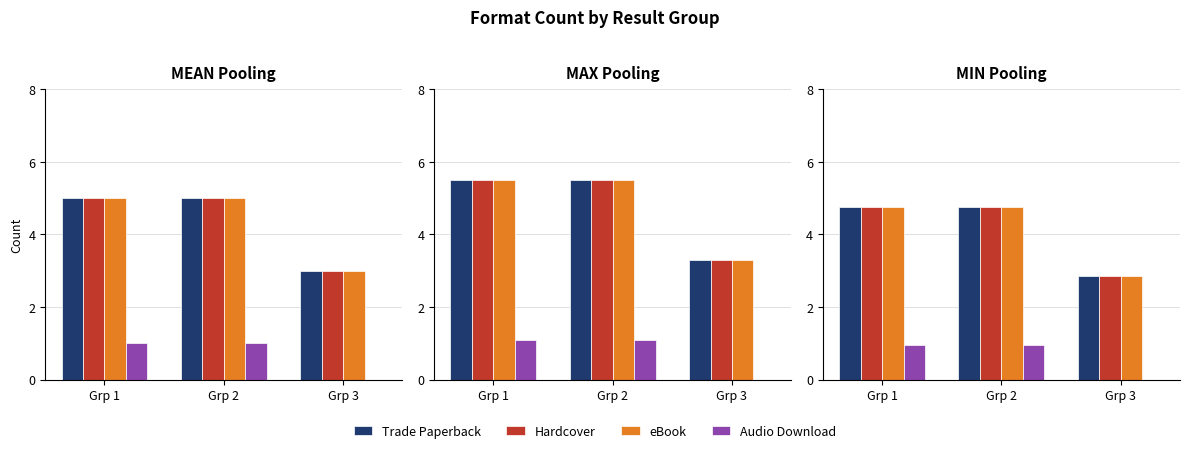

What is the sum of the eBook values at Grp 1 and Grp 3?

7.6